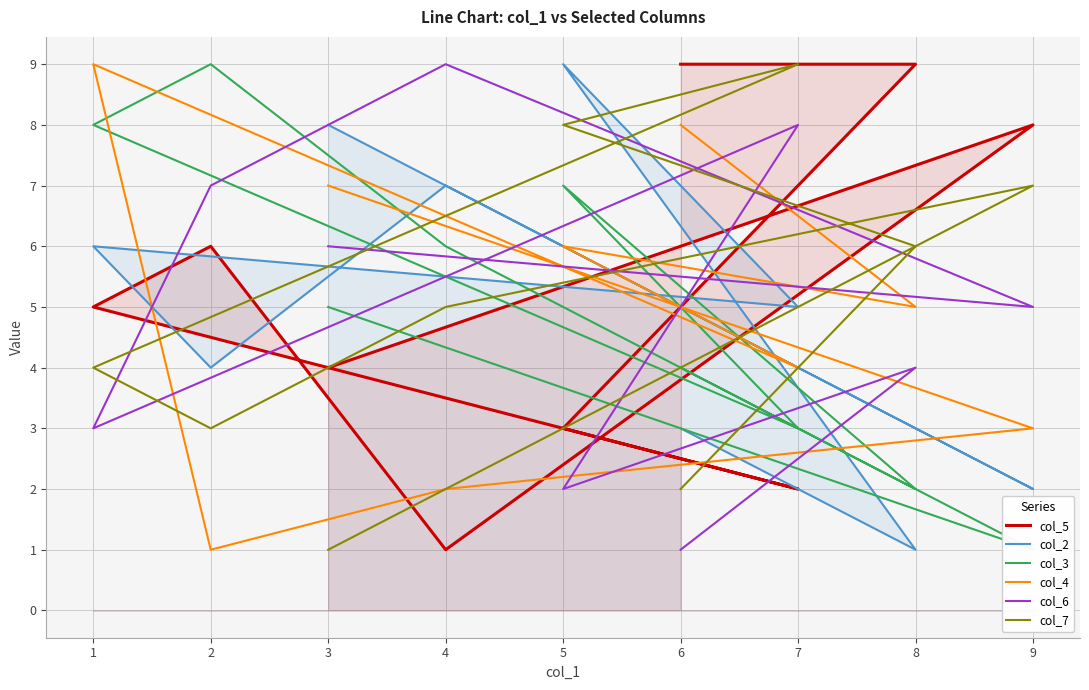

At which category is the sum across all series the highest?

5